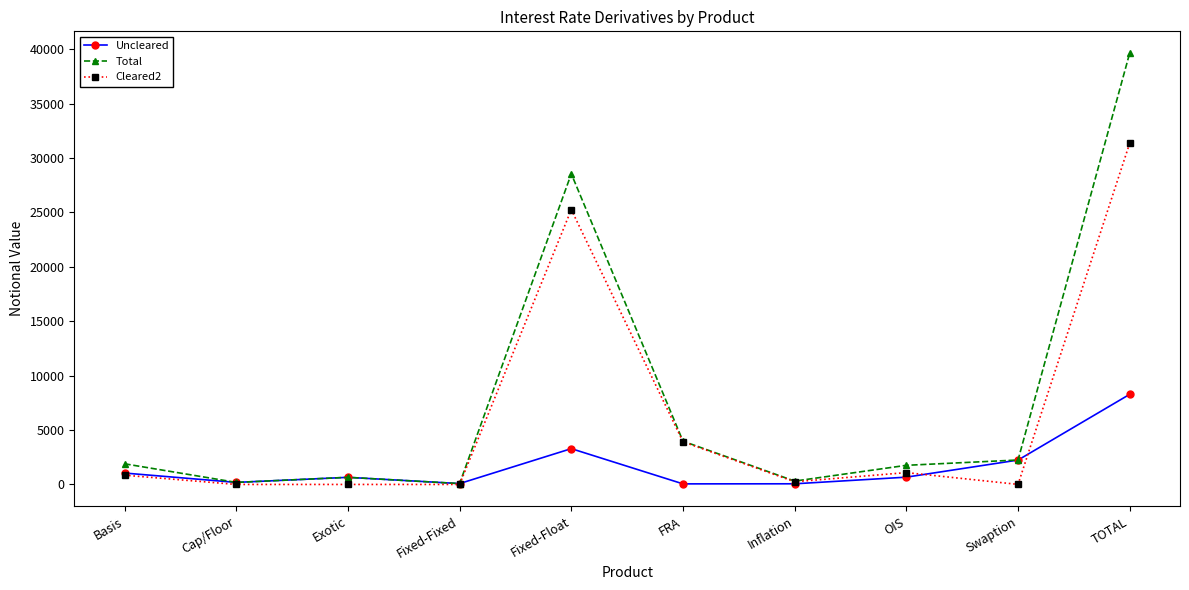

True or false: Total has more than 0 interior local peaks.

True